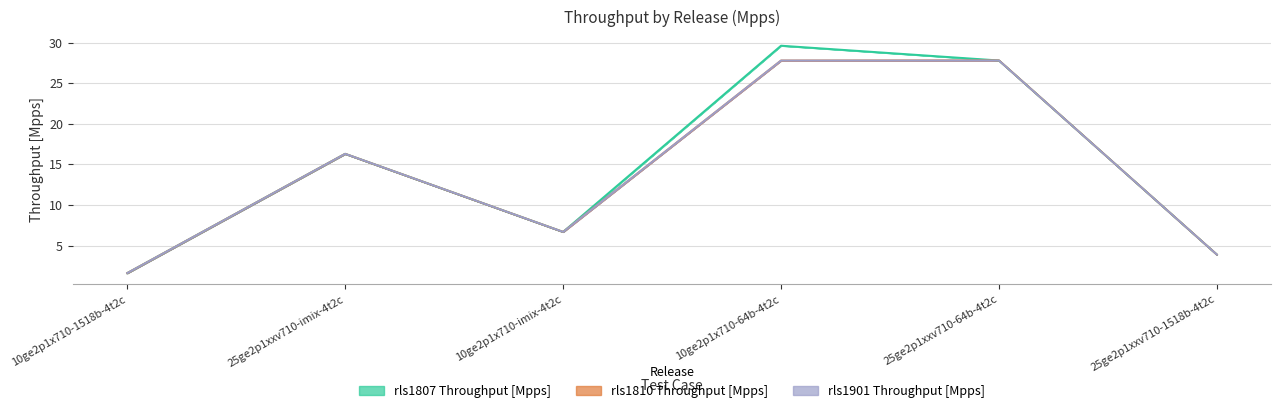

Where does the rls1901 Throughput [Mpps] series first go above 16?

25ge2p1xxv710-imix-4t2c